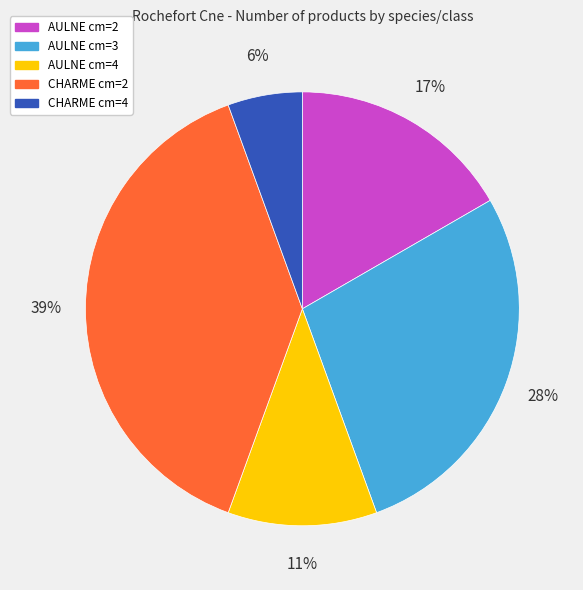

Rank the categories by value from highest to lowest.

CHARME cm=2, AULNE cm=3, AULNE cm=2, AULNE cm=4, CHARME cm=4